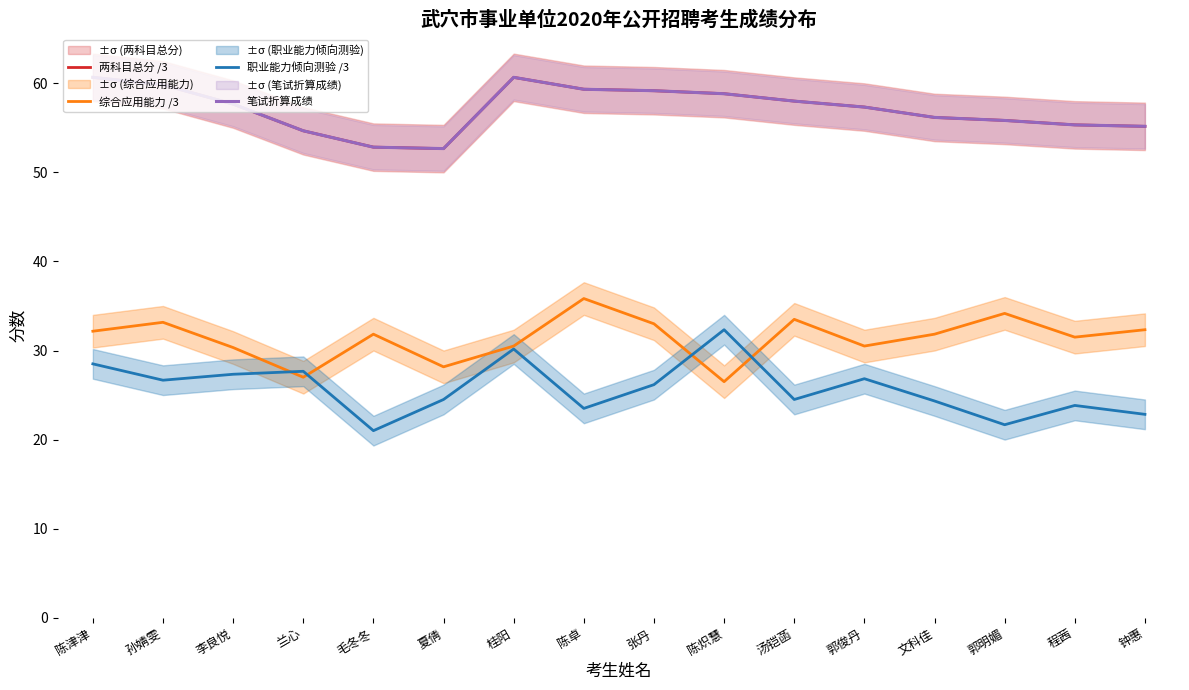

Is the value of 综合应用能力 /3 at 程茜 greater than the value of 笔试折算成绩 at 程茜?

No